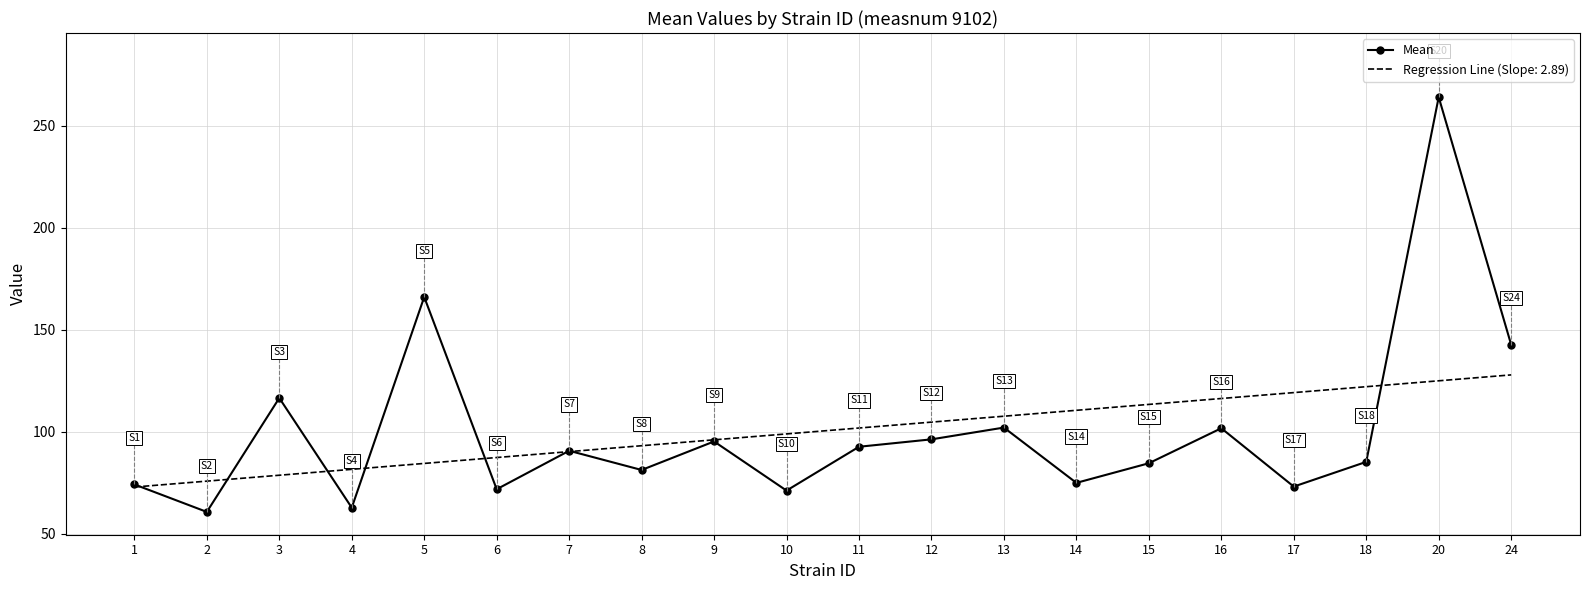

The value of Regression Line (Slope: 2.89) at 17 is 119.2. True or false?

True